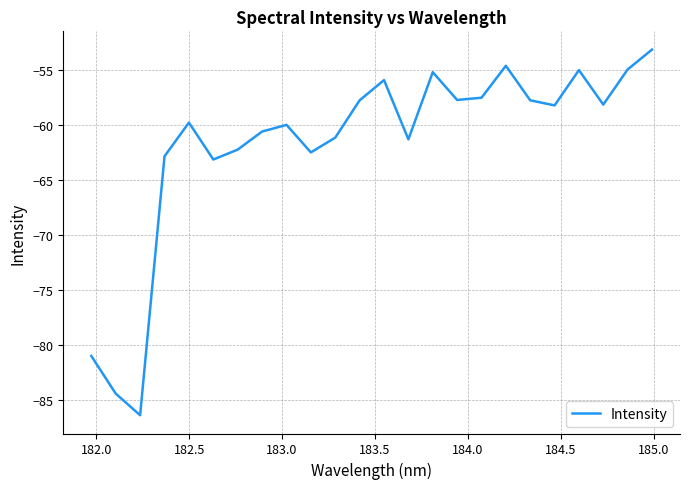

What is the maximum value shown in the chart?

-53.1